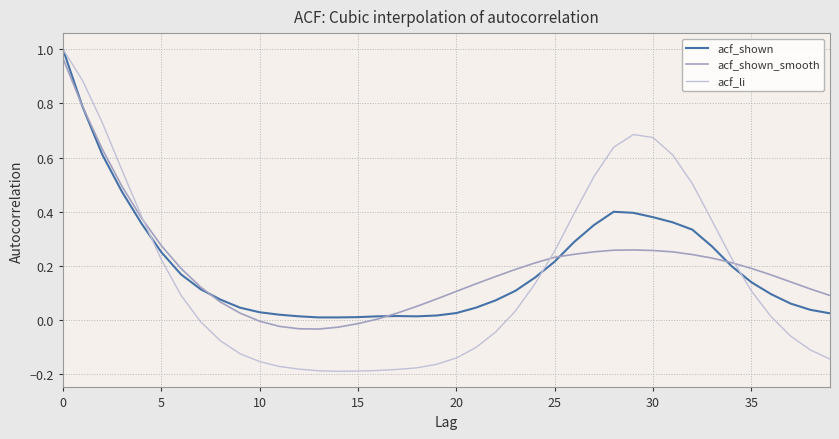

How many categories are shown in the chart?

40